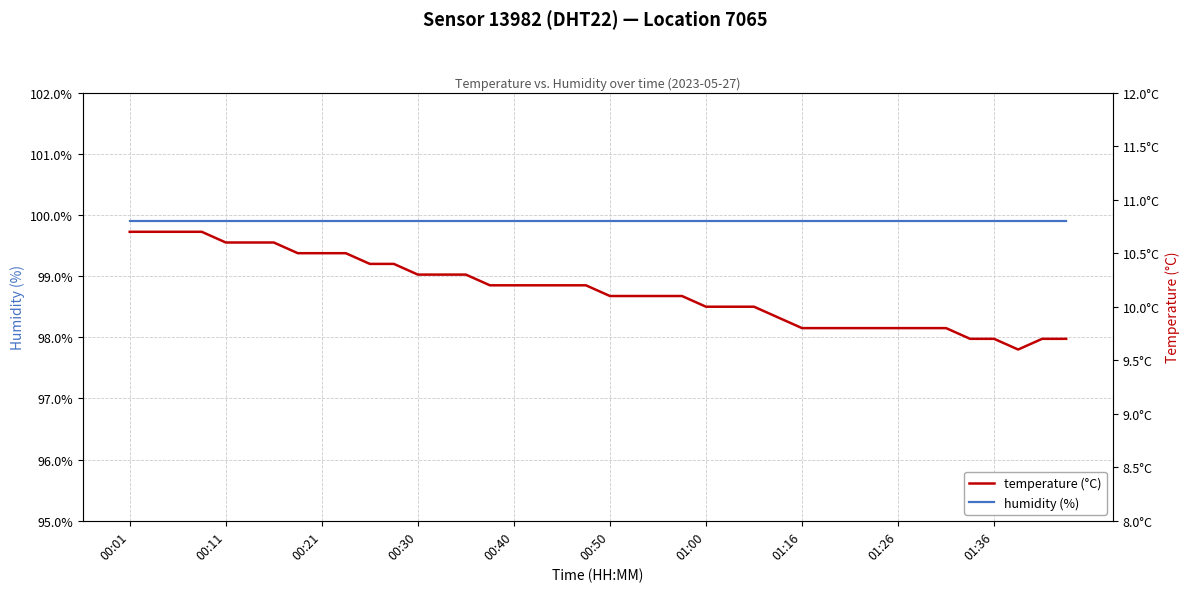

At which label is humidity closest to 99?

00:01